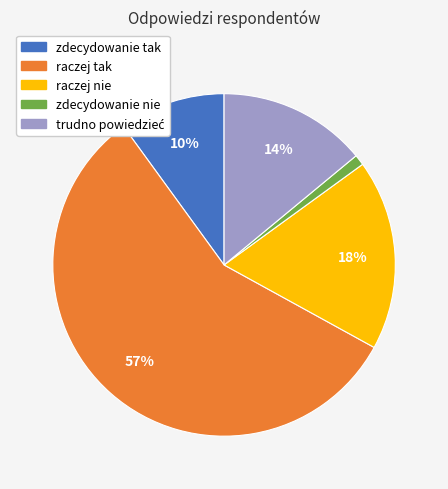

Do raczej tak and zdecydowanie nie together represent more than half of the pie?

Yes